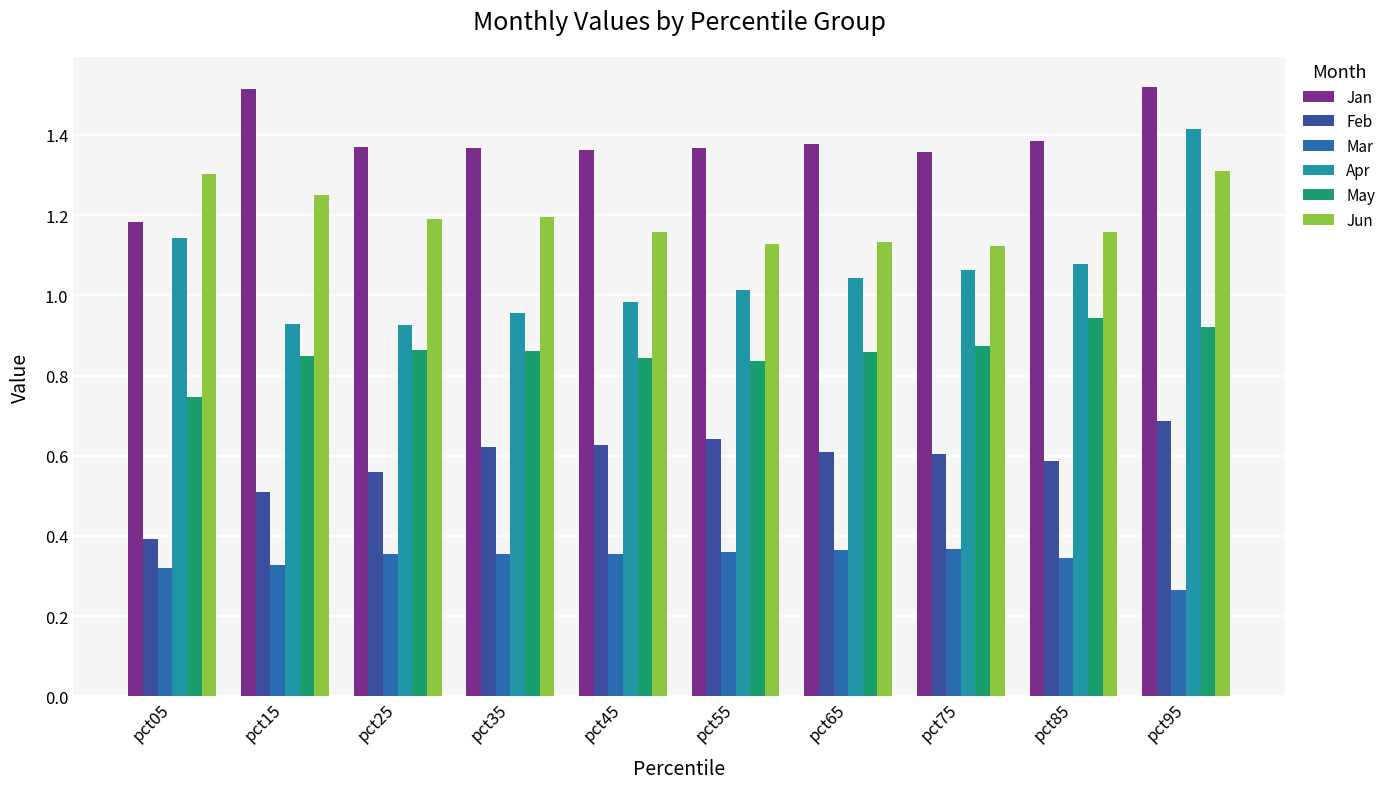

Read the Jan value at pct35.

1.4